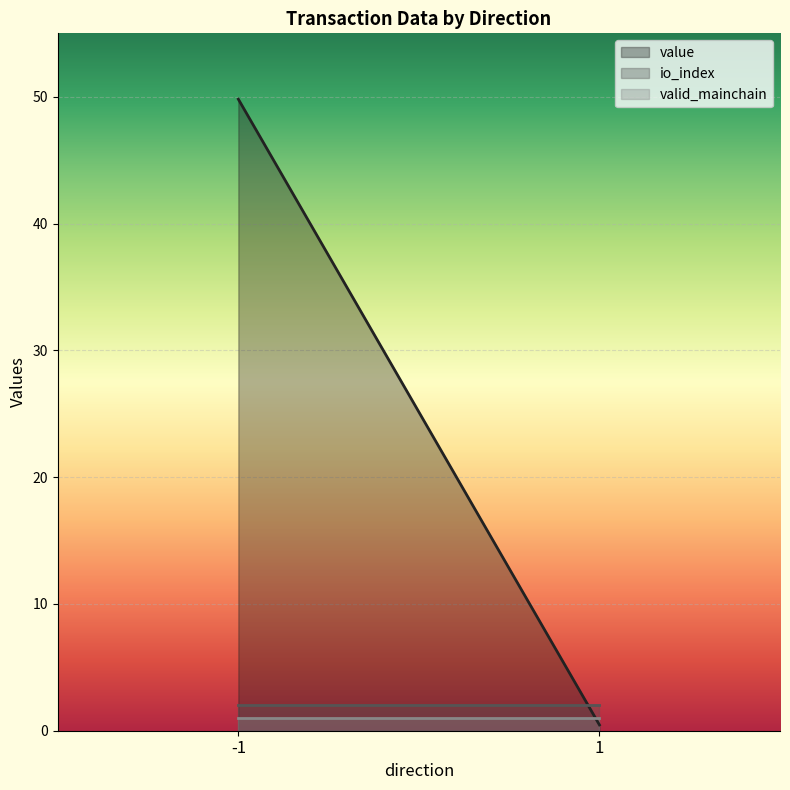

How many lines are shown in the chart?

3